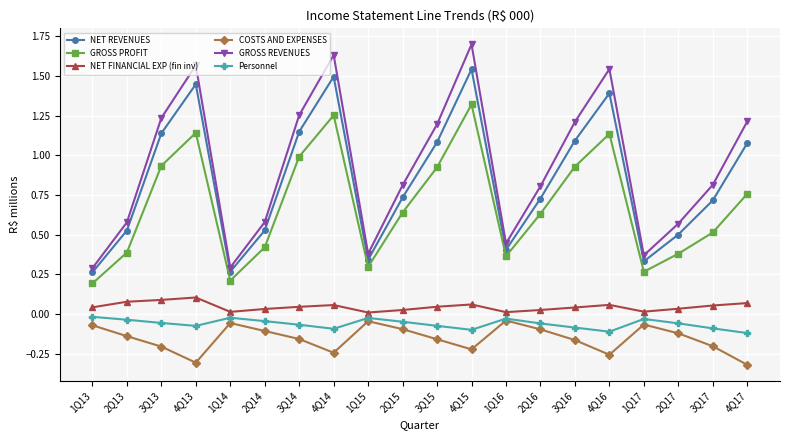

The value of COSTS AND EXPENSES at 4Q17 is -0.3. True or false?

True